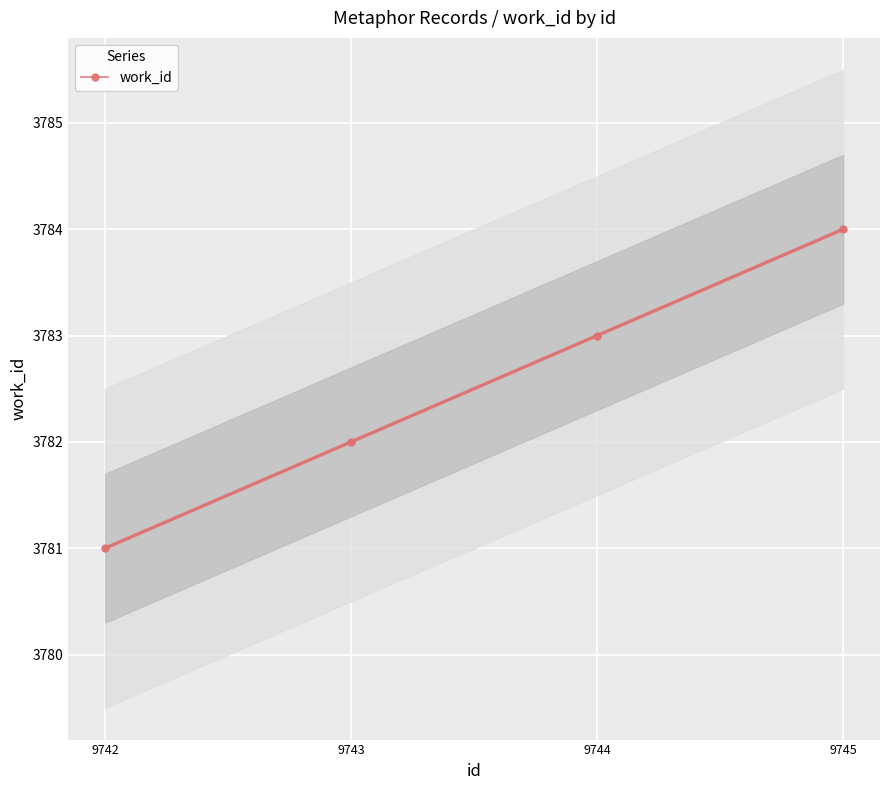

Reading left to right, list all the values displayed in this chart.

9742=3781	9743=3782	9744=3783	9745=3784